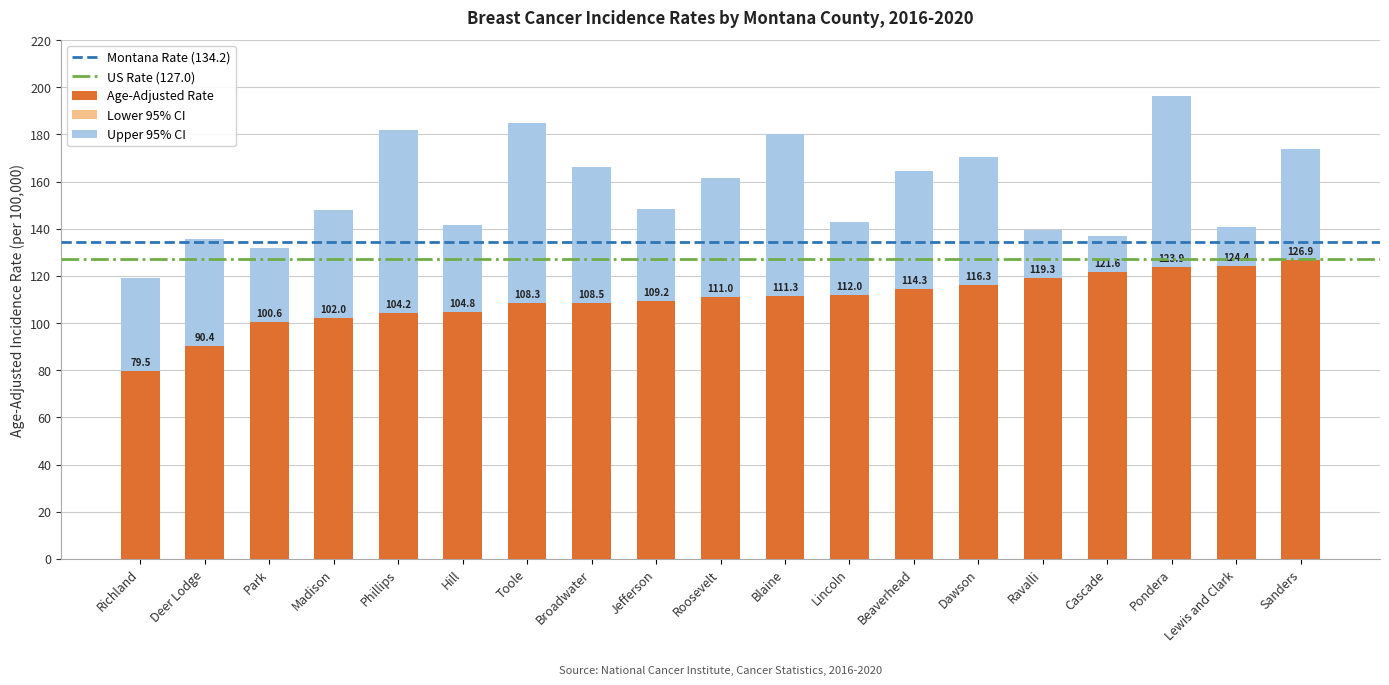

Which series has the widest spread of values?

Lower 95% CI